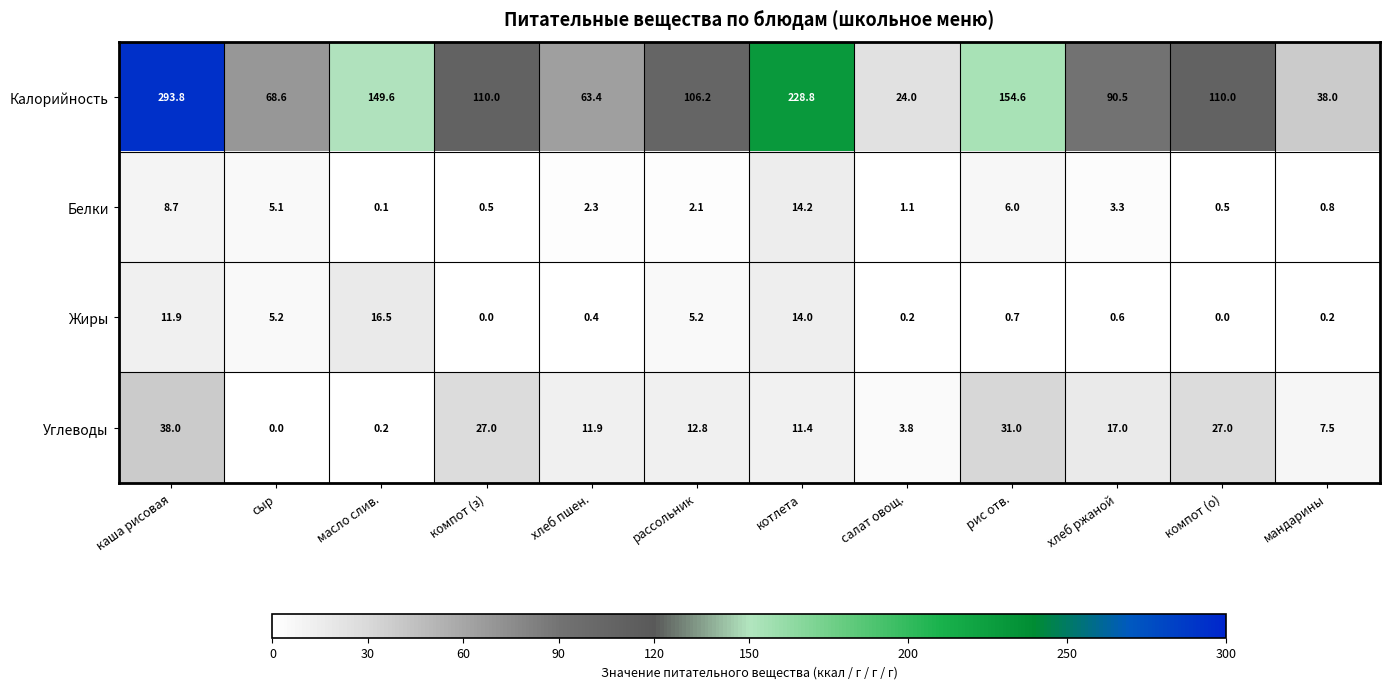

What is the difference between the second highest and minimum values in the Белки series?

8.6